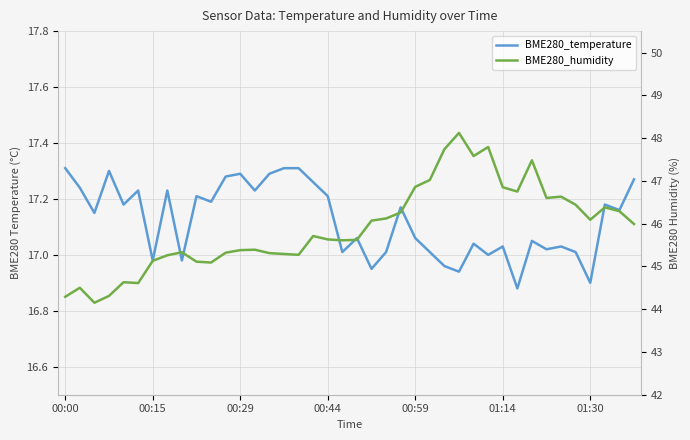

What is the difference between the BME280_temperature values at 28 and 00:29?

0.1